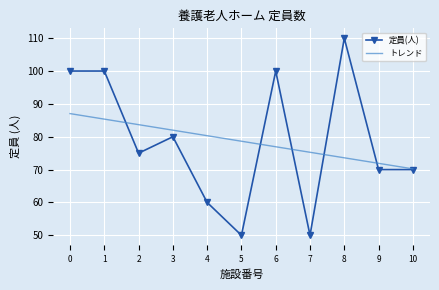

True or false: 定員(人) has more than 0 points higher than both neighbors.

True